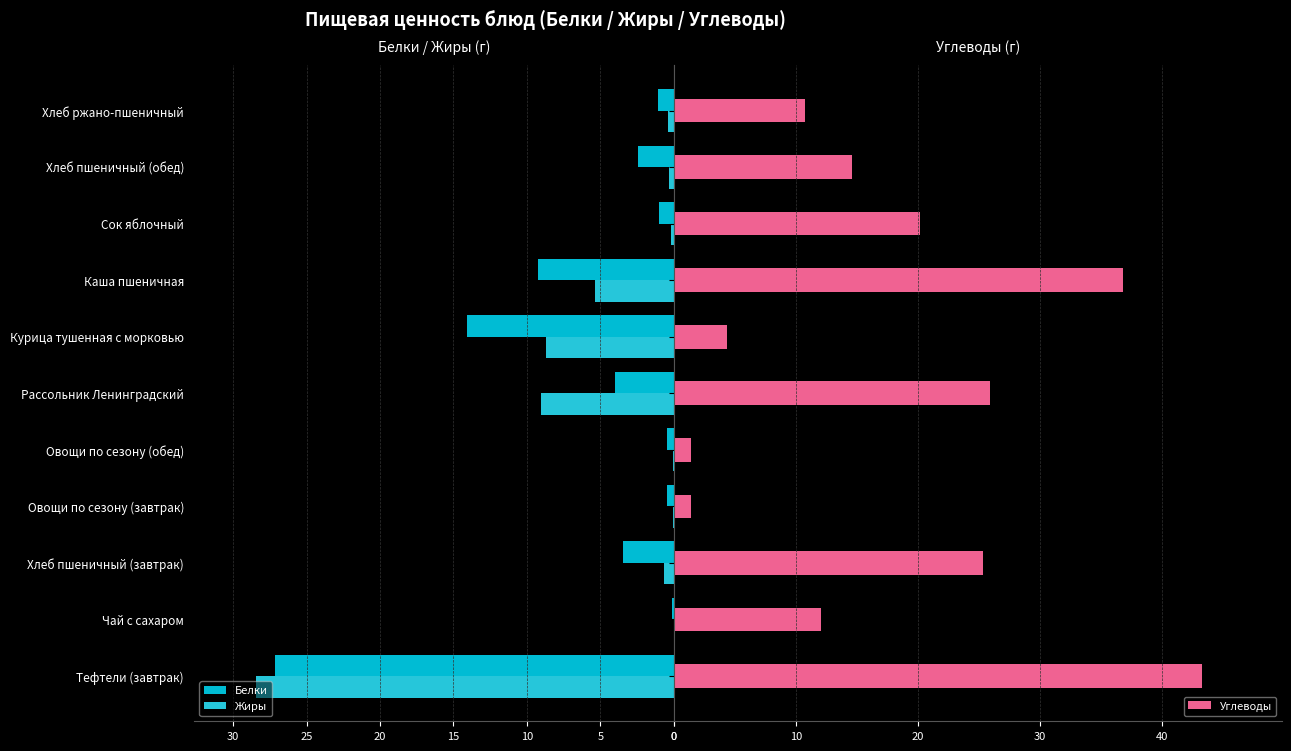

What is the sum of all Углеводы values?

196.2